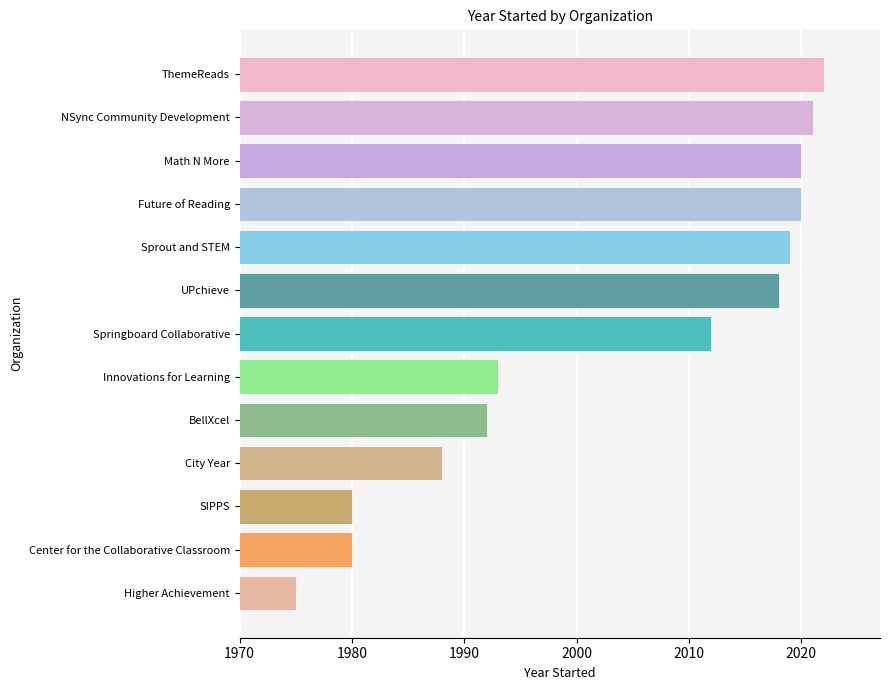

Approximately how many times larger is the value at UPchieve compared to Sprout and STEM?

1.0